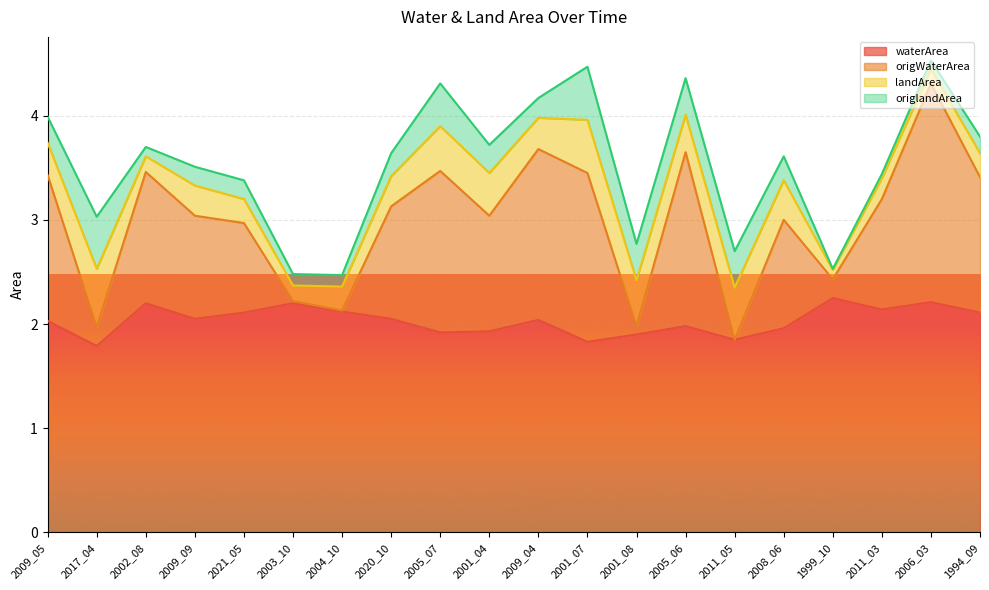

Where is origWaterArea nearest to the value 3?

2021_05